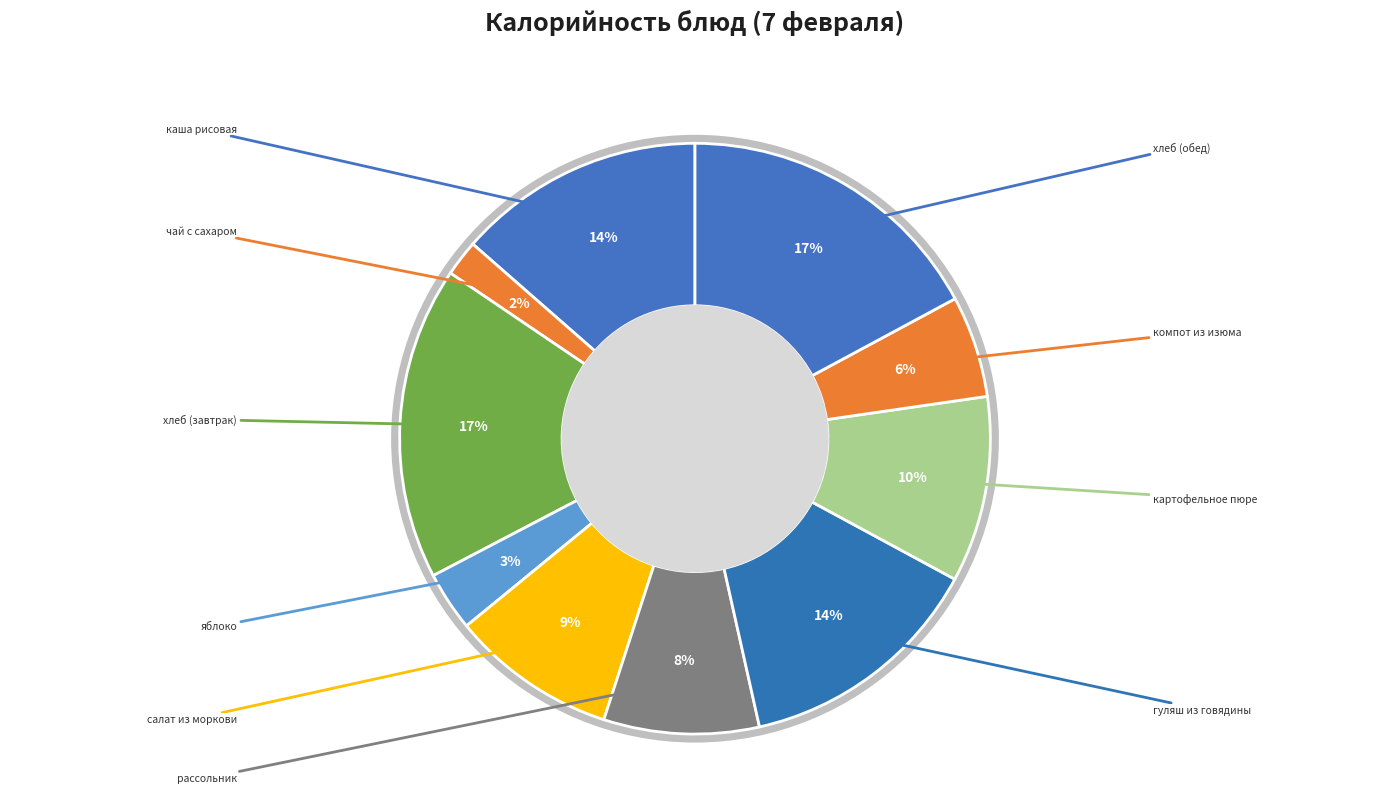

How many segments does this pie chart have?

10